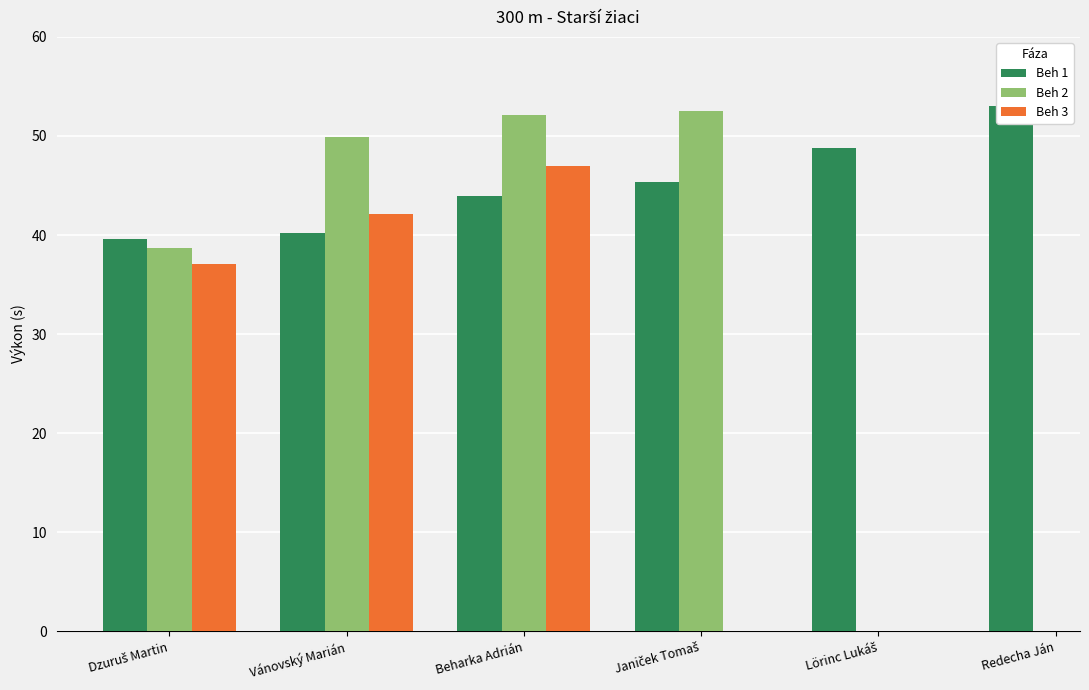

How many distinct data groups are displayed?

3